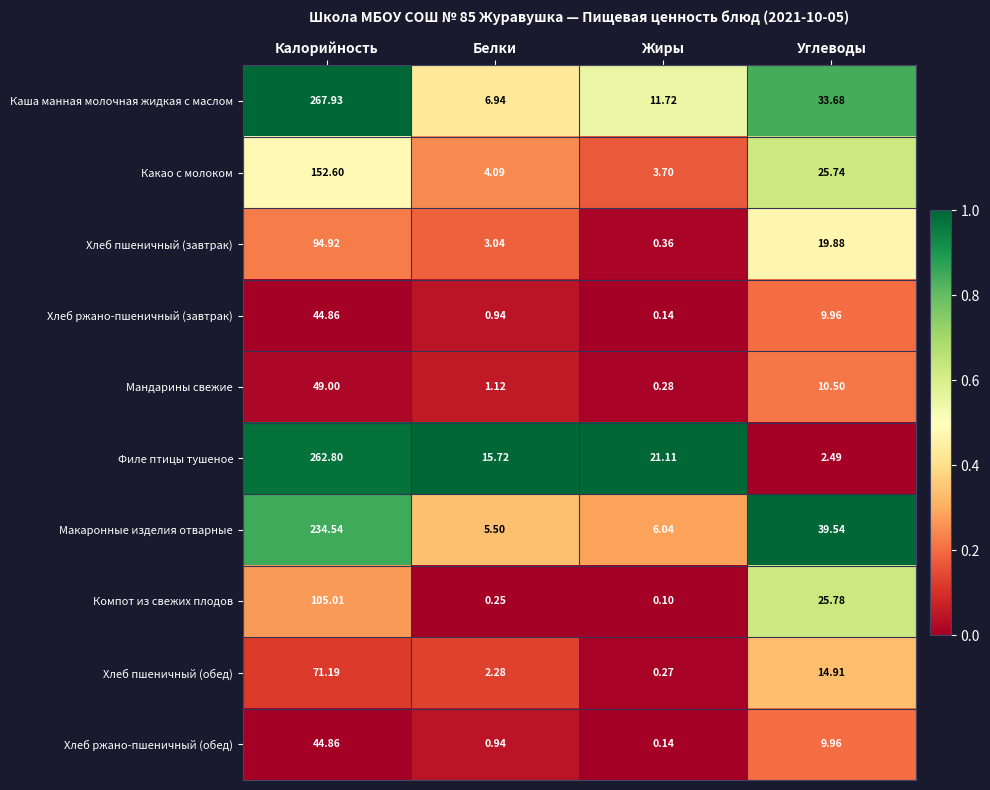

Rank the categories by Мандарины свежие value from lowest to highest.

Жиры, Белки, Углеводы, Калорийность